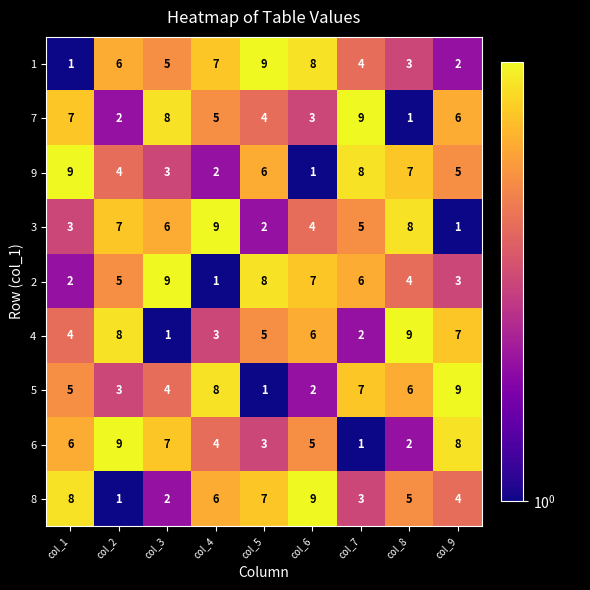

How many series are shown in this chart?

9